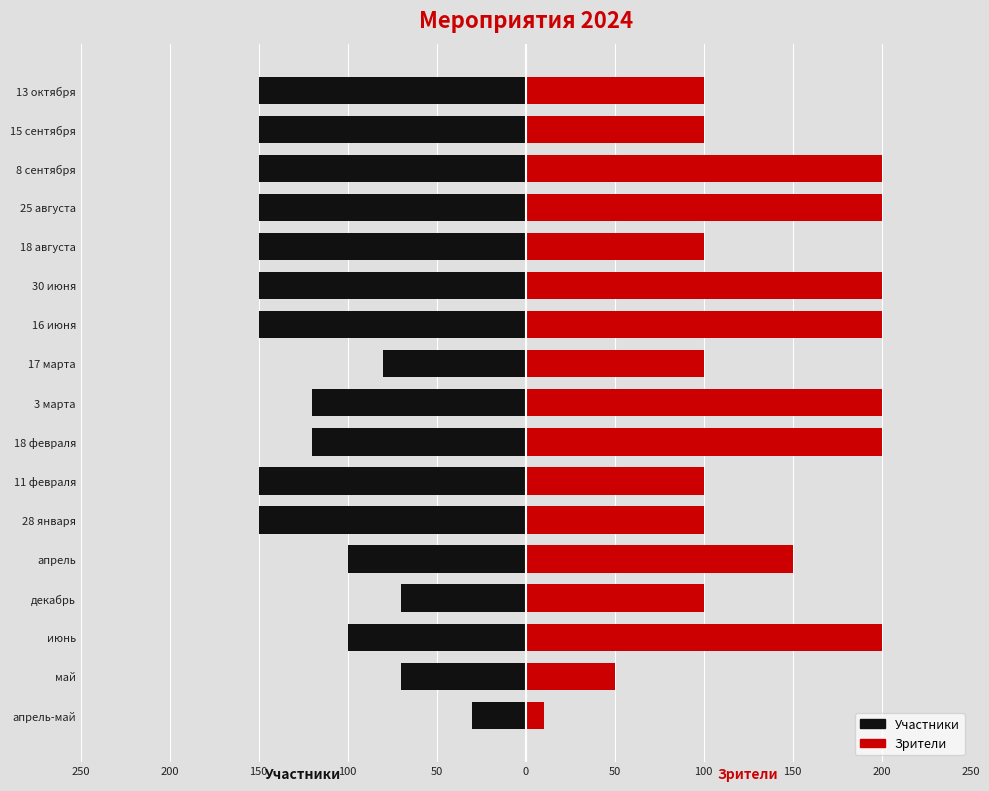

Reading left to right, what are all the values shown in this chart?

Участники: -30	-70	-100	-70	-100	-150	-150	-120	-120	-80	-150	-150	-150	-150	-150	-150	-150
Зрители: 10	50	200	100	150	100	100	200	200	100	200	200	100	200	200	100	100